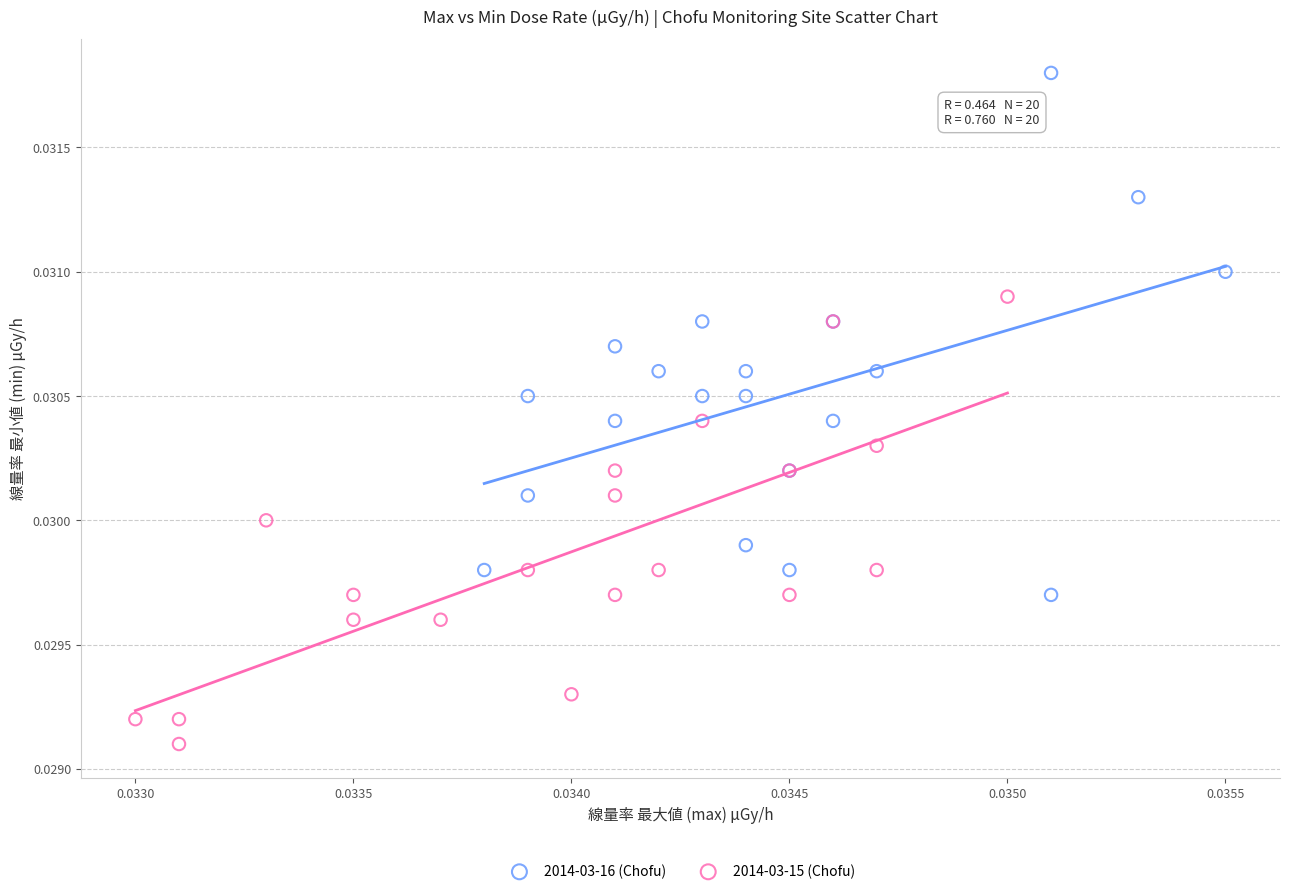

Which series has the widest spread of Y values?

2014-03-16 (Chofu)